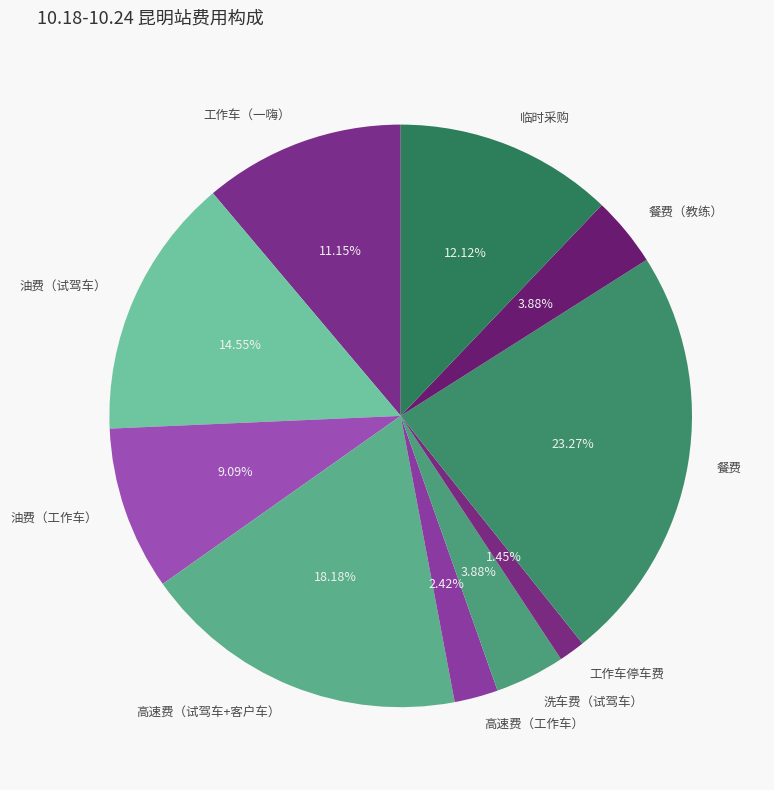

How many segments does this pie chart have?

10